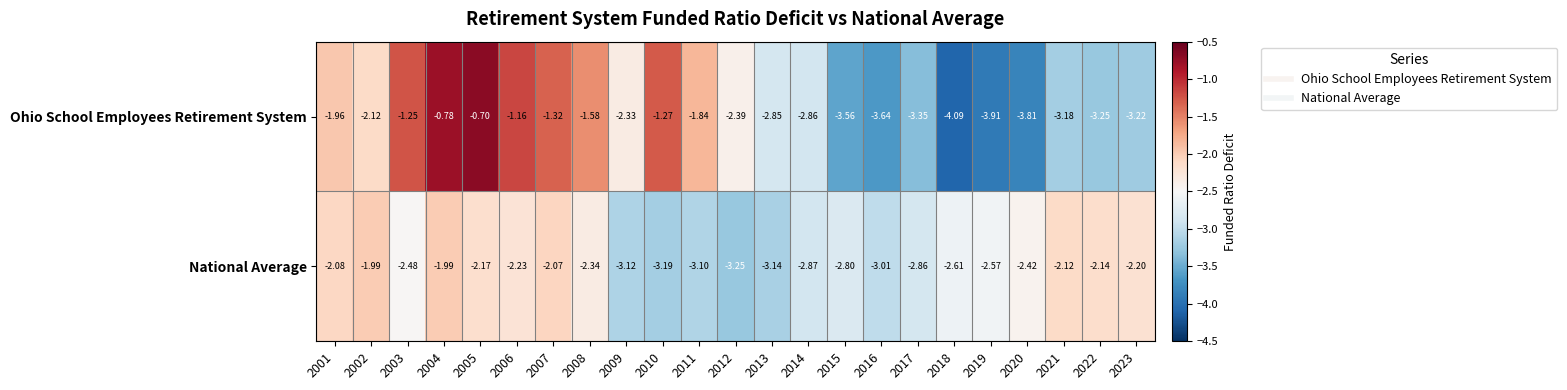

Which series has the largest total across all categories?

Ohio School Employees Retirement System